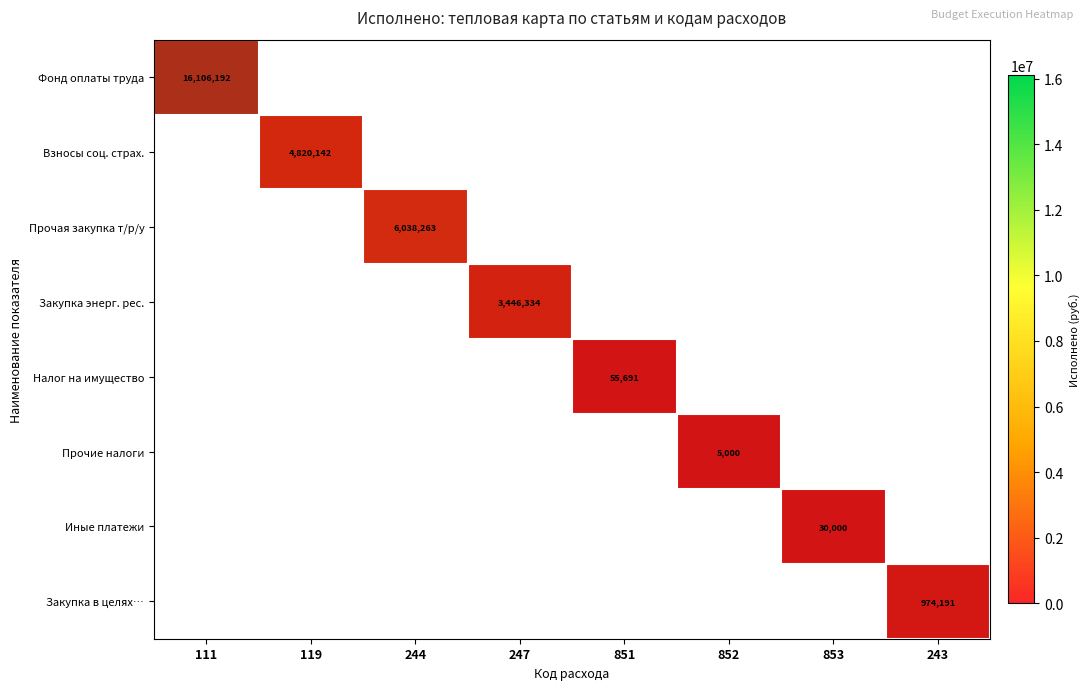

True or false: Взносы соц. страх. has a value of 2 at 244.

False